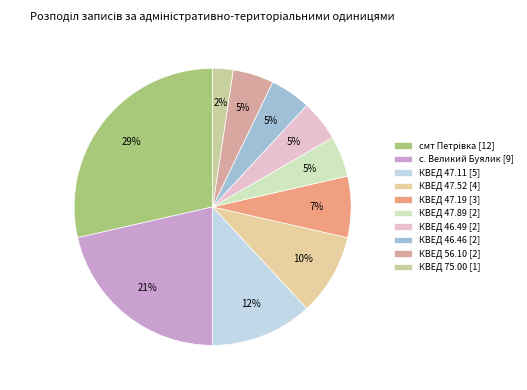

What is the ratio of the value at КВЕД 47.52 to the value at смт Петрівка?

0.3